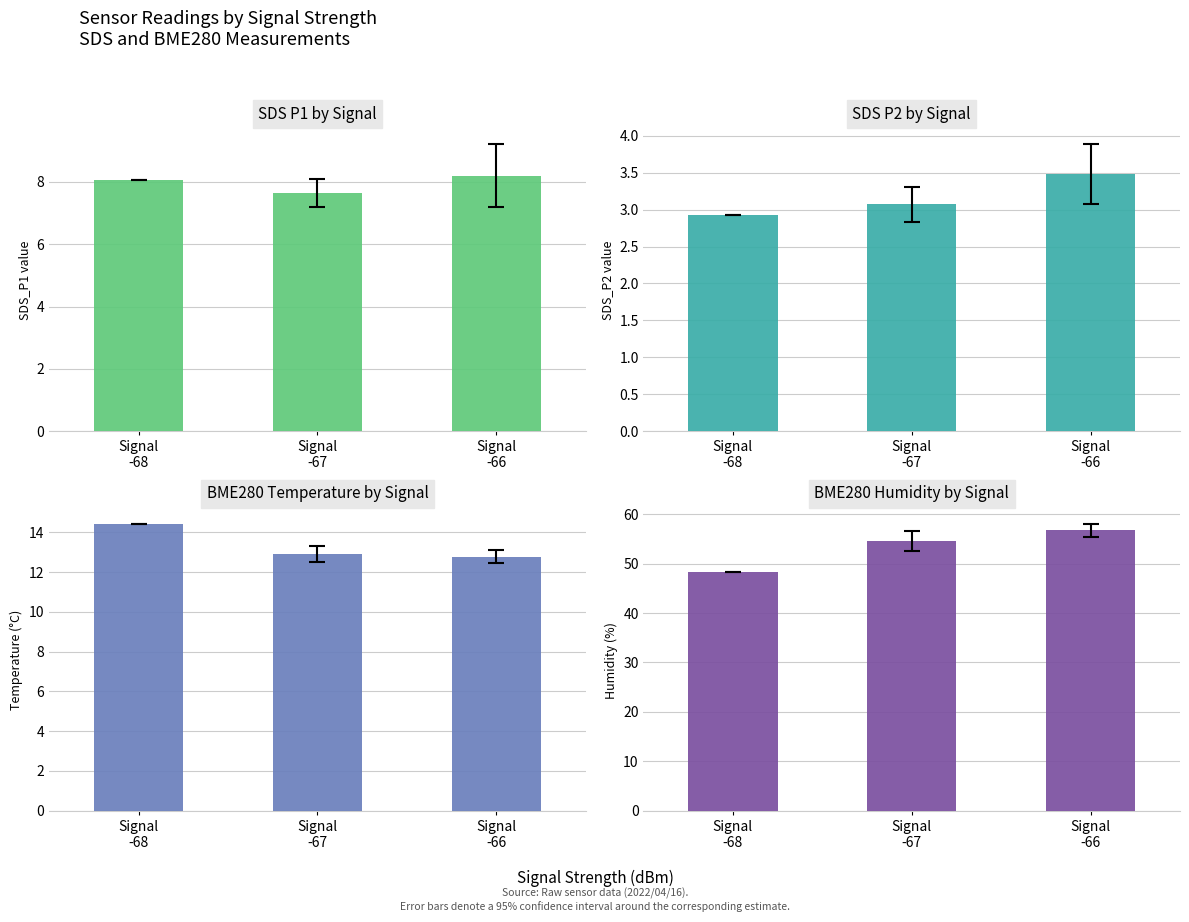

Reading left to right, what are all the values shown in this chart?

SDS_P1: Signal
-68=8.1	Signal
-67=7.6	Signal
-66=8.2
SDS_P2: Signal
-68=2.9	Signal
-67=3.1	Signal
-66=3.5
BME280_temperature: Signal
-68=14.4	Signal
-67=12.9	Signal
-66=12.8
BME280_humidity: Signal
-68=48.2	Signal
-67=54.5	Signal
-66=56.7